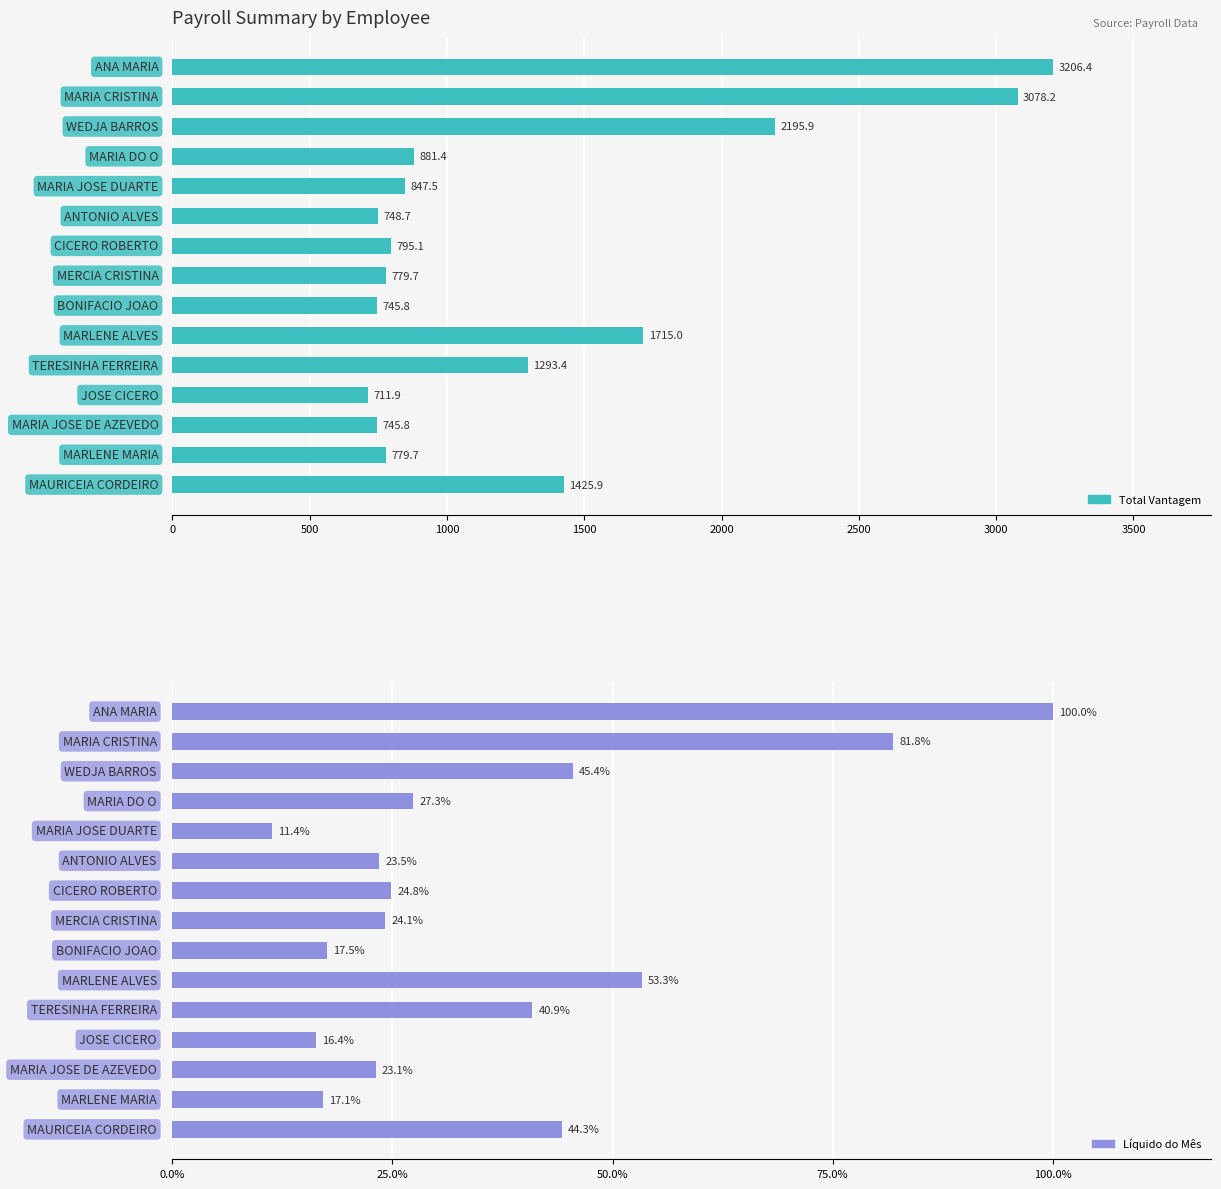

What is the average value of the 9980-TOTAL VANTAGEM series?

1330.0